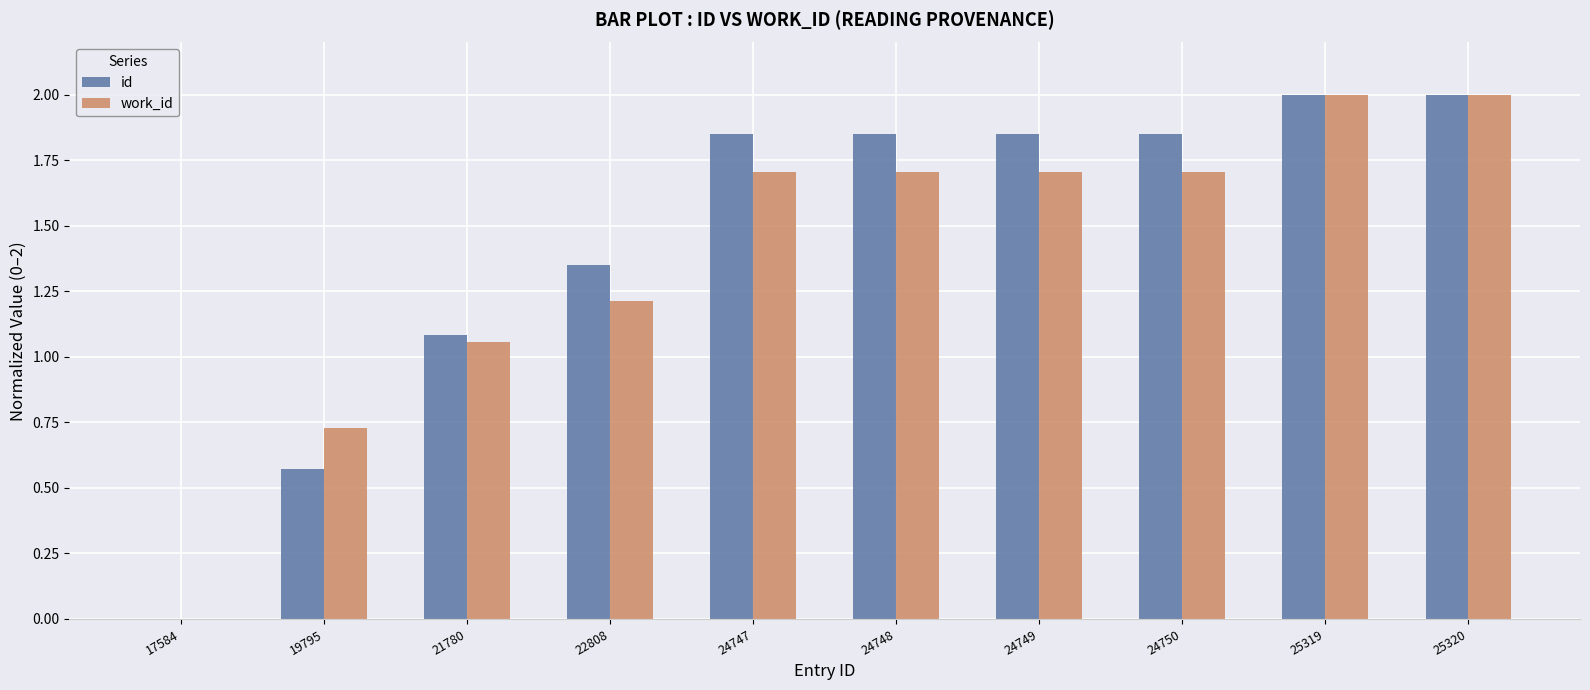

Is it true that work_id equals 1.7 at 24748?

True